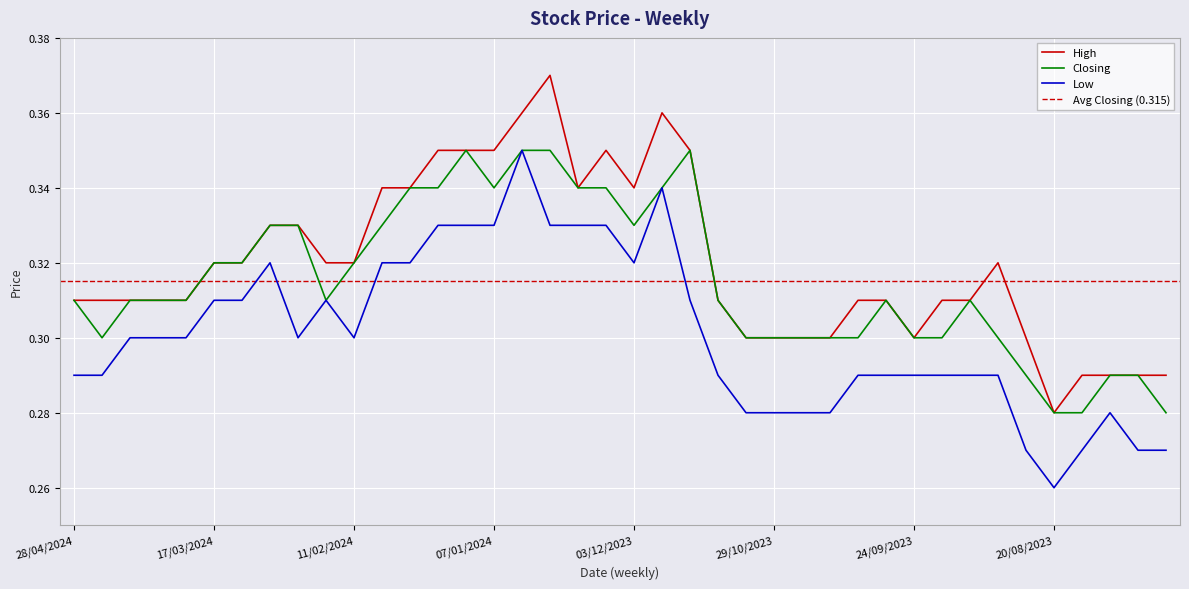

True or false: Low has a value of 0.3 at 17/03/2024.

True